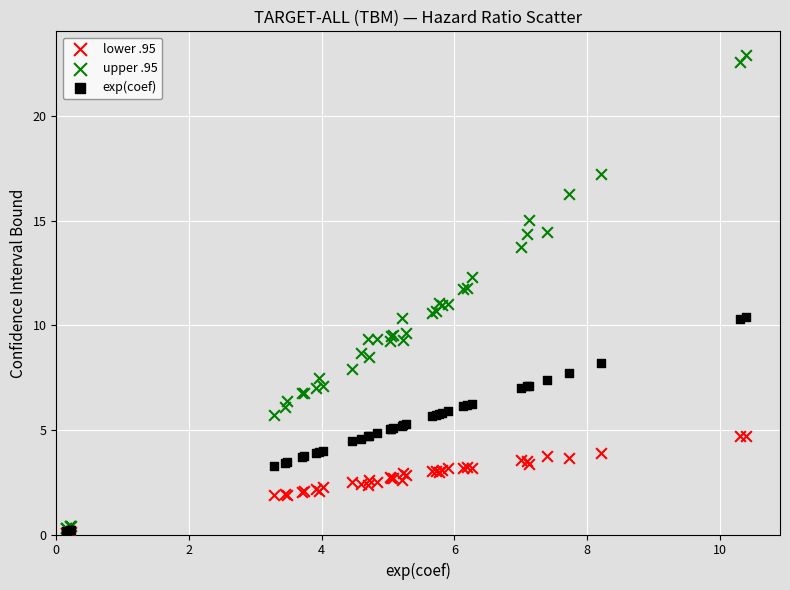

Which series has the widest spread of Y values?

upper .95